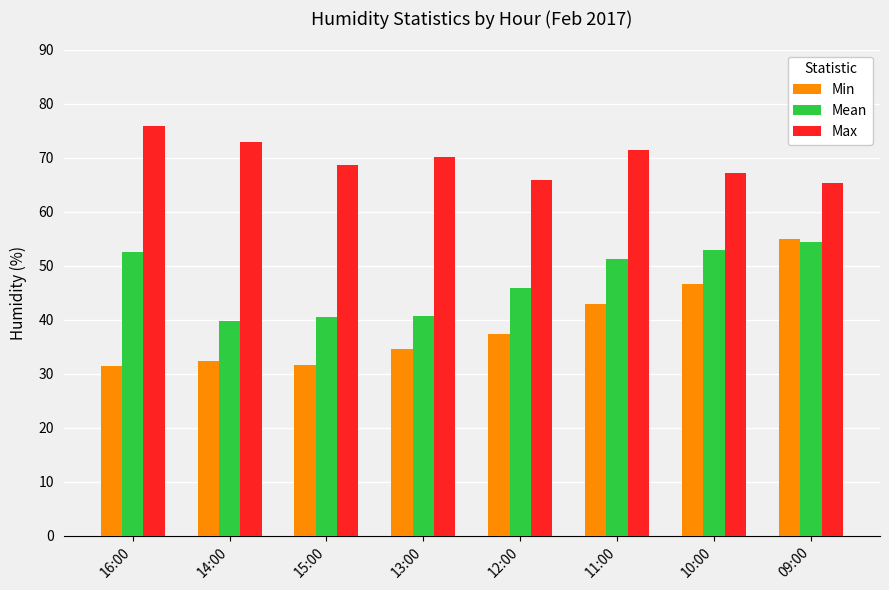

The Min series shows 34.5 at 13:00. True or false?

True